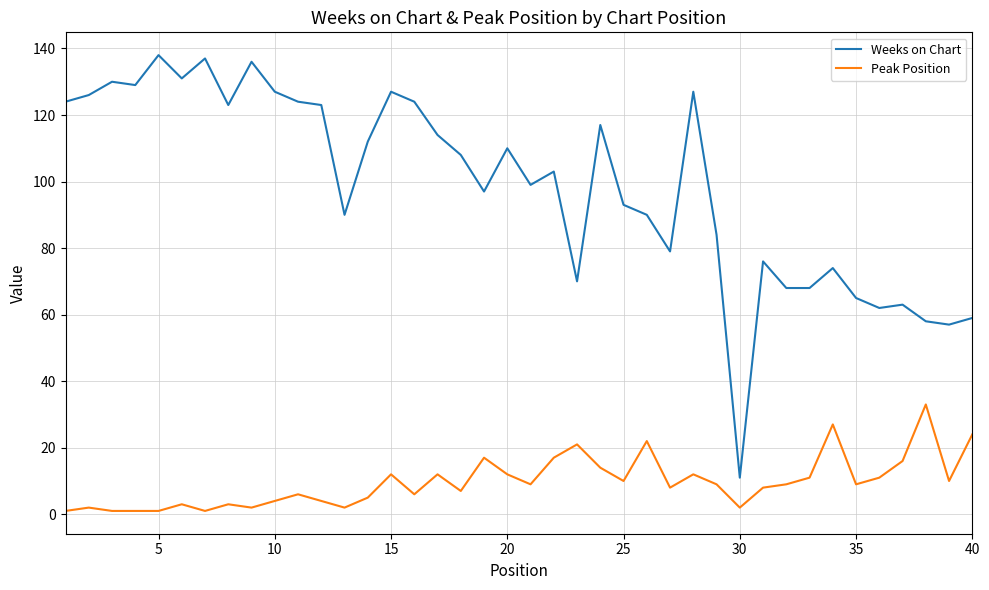

Which series has the largest total across all categories?

Weeks on Chart